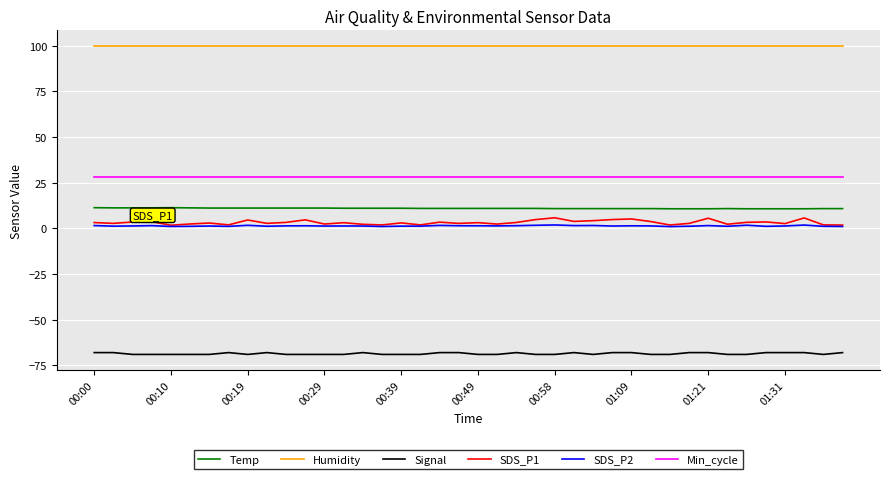

Which series has the largest range (max minus min)?

SDS_P1